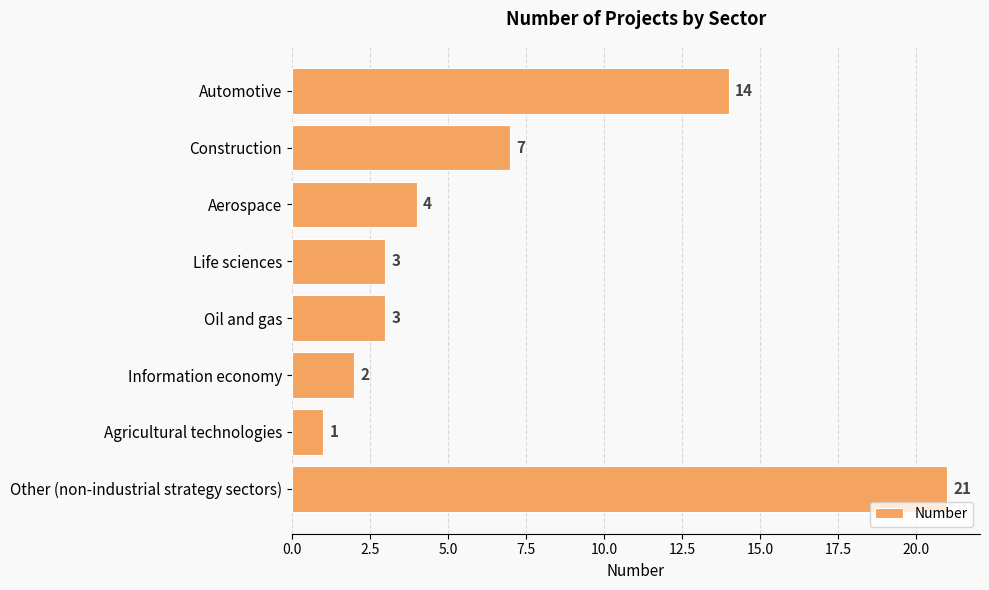

What is the difference between the maximum and minimum values?

20